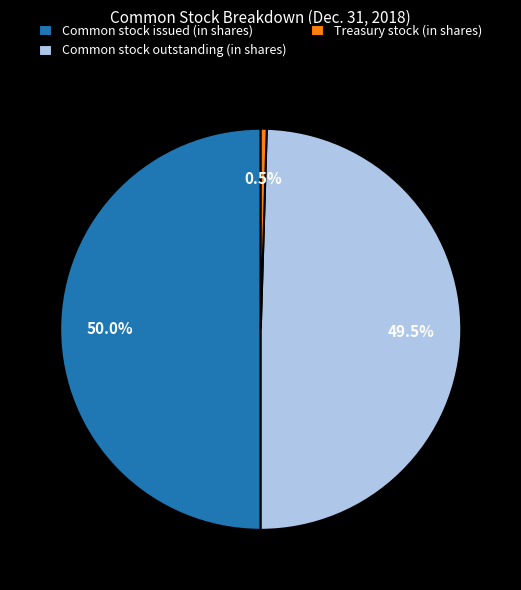

Does Common stock outstanding (in shares) account for over 50% of the chart?

No